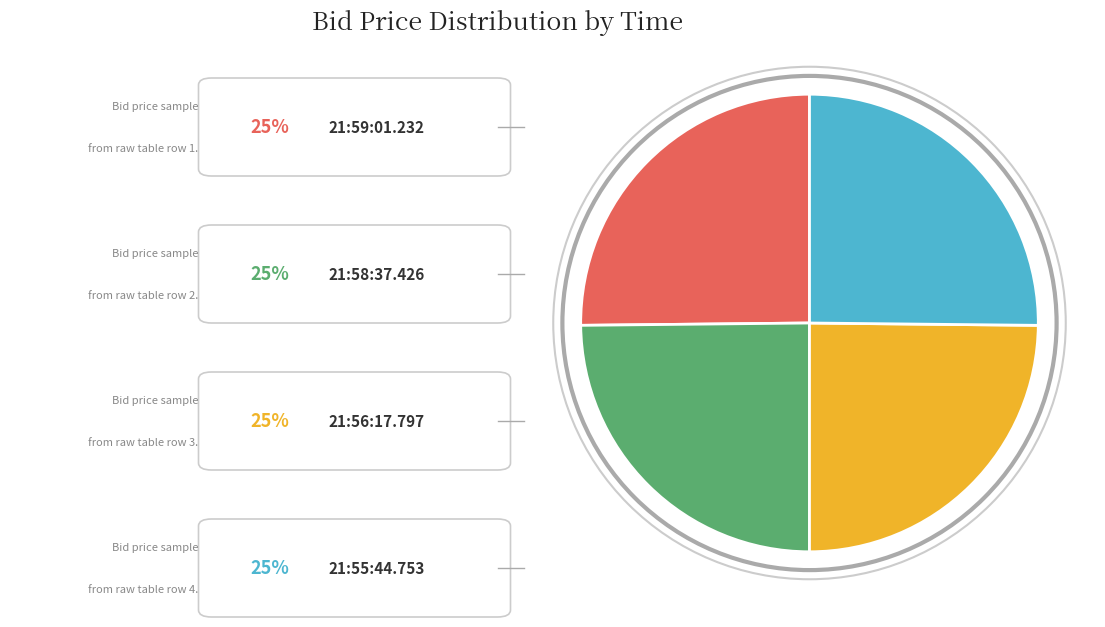

Is there any slice that represents more than half of the pie?

No